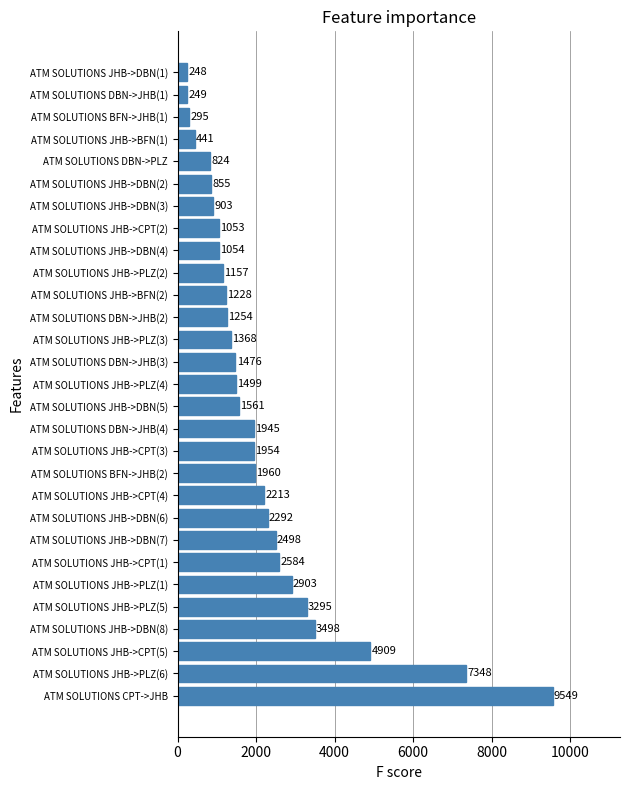

How many bars are there in total?

29